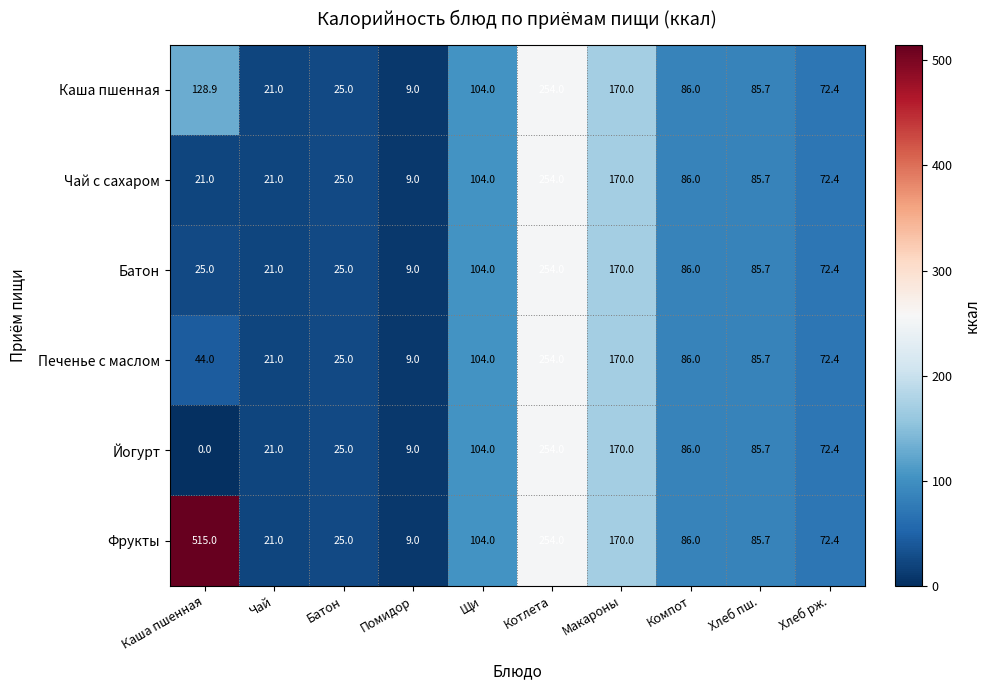

The Чай с сахаром series shows 21.0 at Чай. True or false?

True